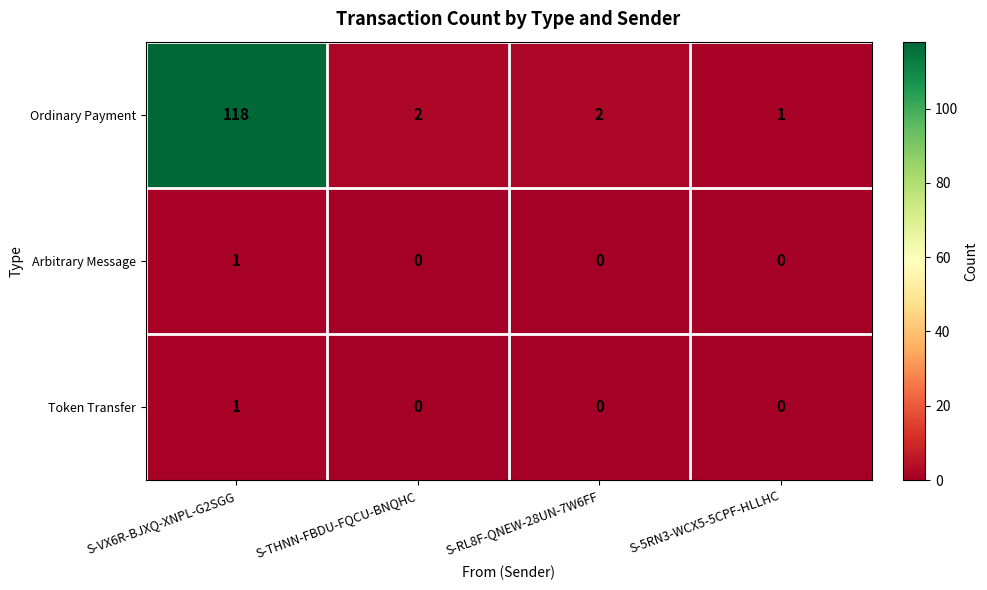

Which series changed the most between S-VX6R-BJXQ-XNPL-G2SGG and S-5RN3-WCX5-5CPF-HLLHC?

Ordinary Payment